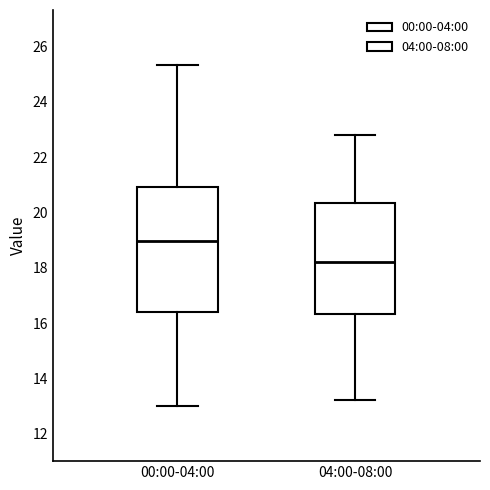

Where is the lower edge of the box for 00:00-04:00 on the y-axis? The values are not printed on the chart, so give them approximately, as read against the axis.

16.4